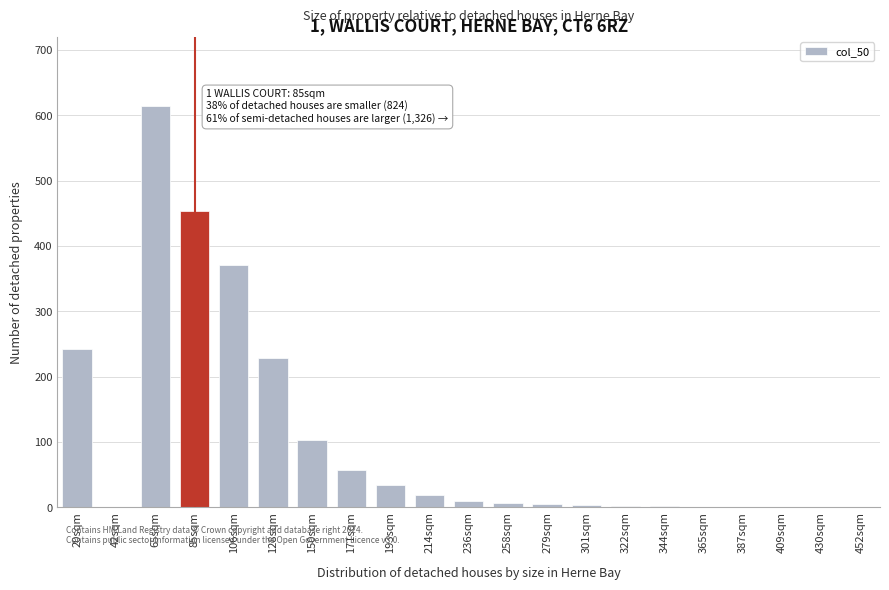

Which category has the highest value across all series?

65sqm